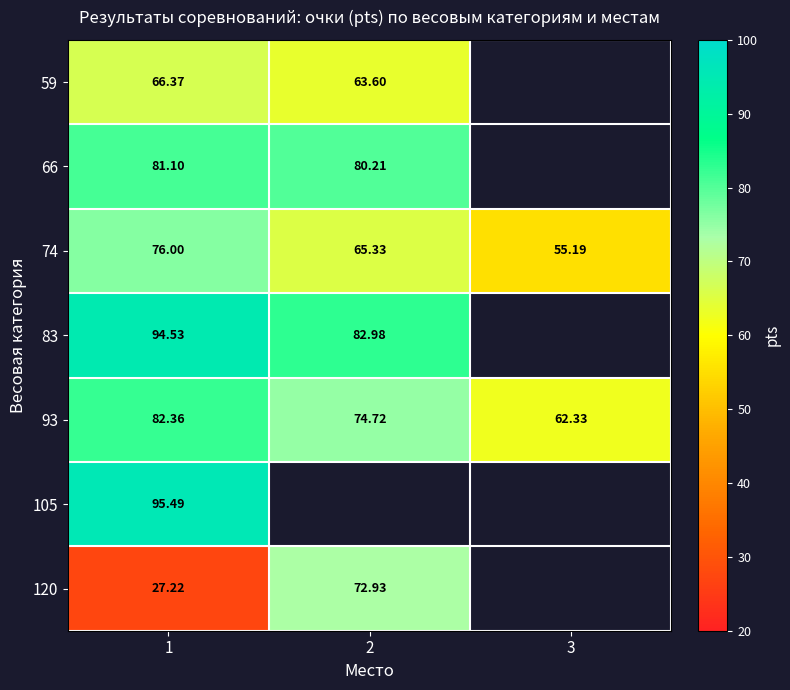

What is the average value of the 93 series?

73.1